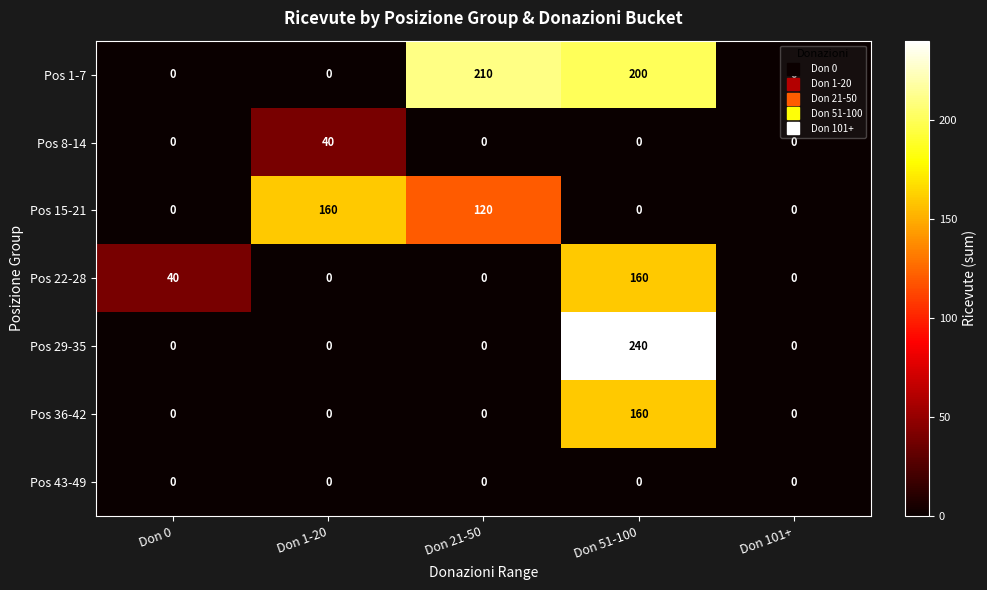

Which series changed the most between Don 21-50 and Don 101+?

Pos 1-7